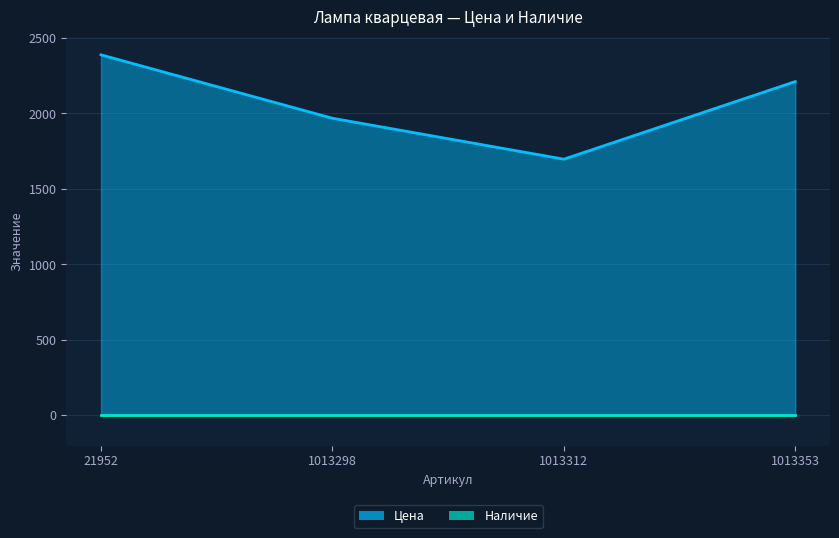

True or false: the data has more than 1 interior local peaks.

False